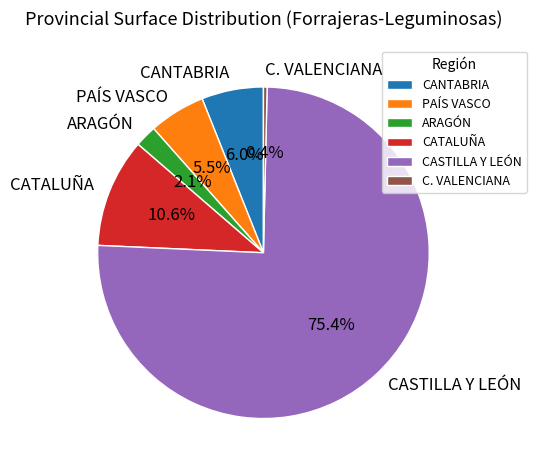

Rank the categories by value from highest to lowest.

CASTILLA Y LEÓN, CATALUÑA, CANTABRIA, PAÍS VASCO, ARAGÓN, C. VALENCIANA